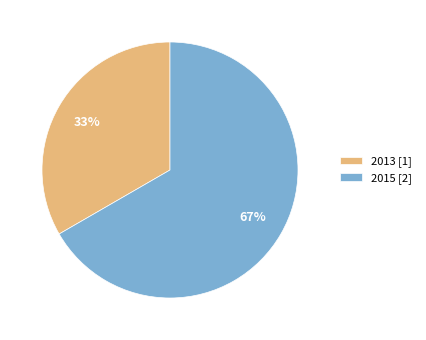

Count the number of slices in the pie.

2